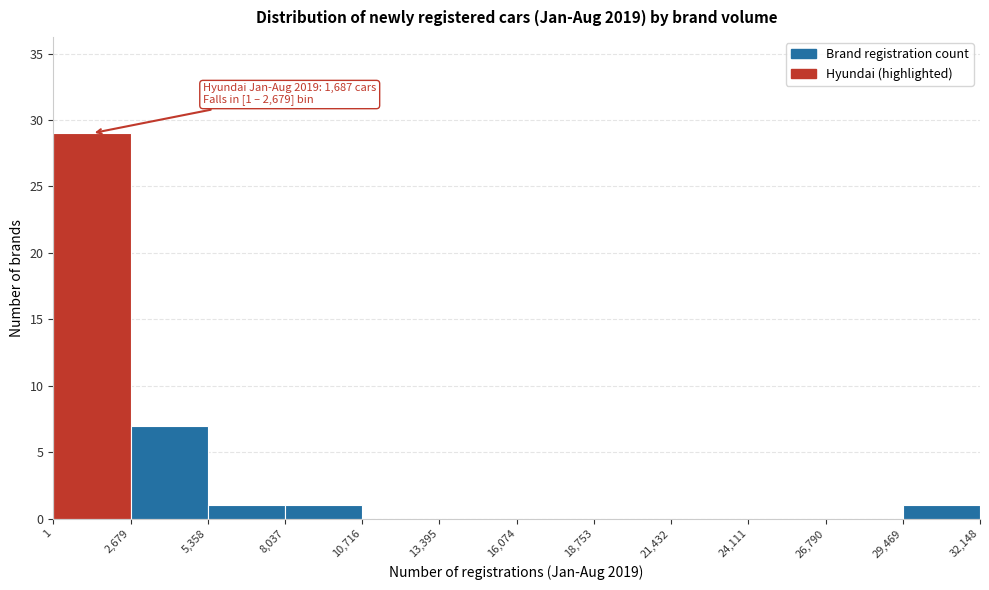

Which range on the x-axis has the tallest bar?

1 to 2,679